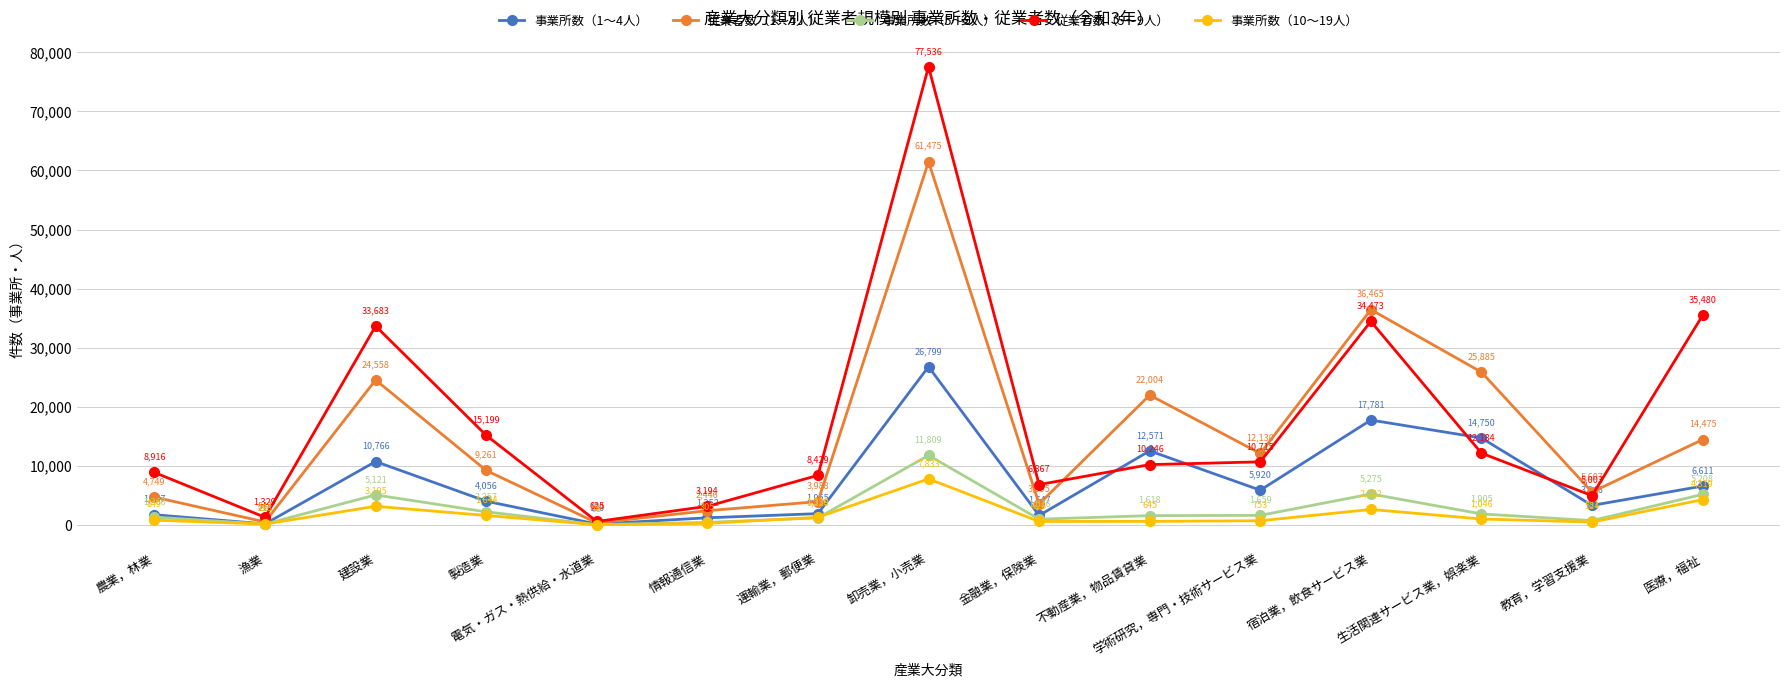

What is the value of the 事業所数（10〜19人） point at the 2nd from the left?

193